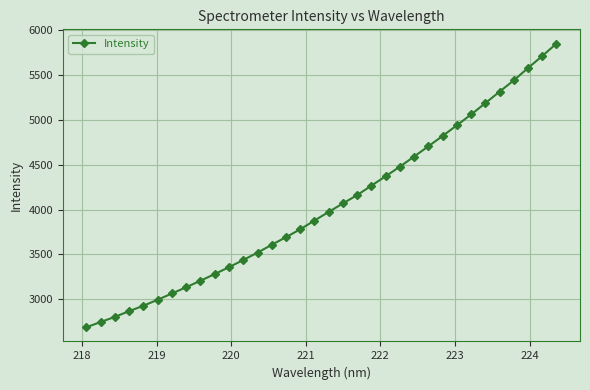

What is the average value?

4044.5